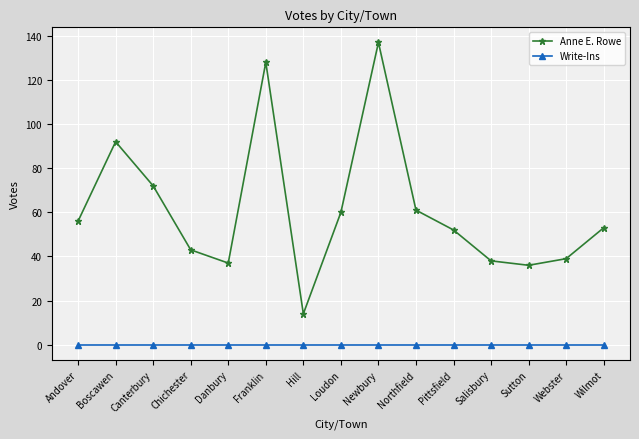

Which series has the widest spread of values?

Anne E. Rowe